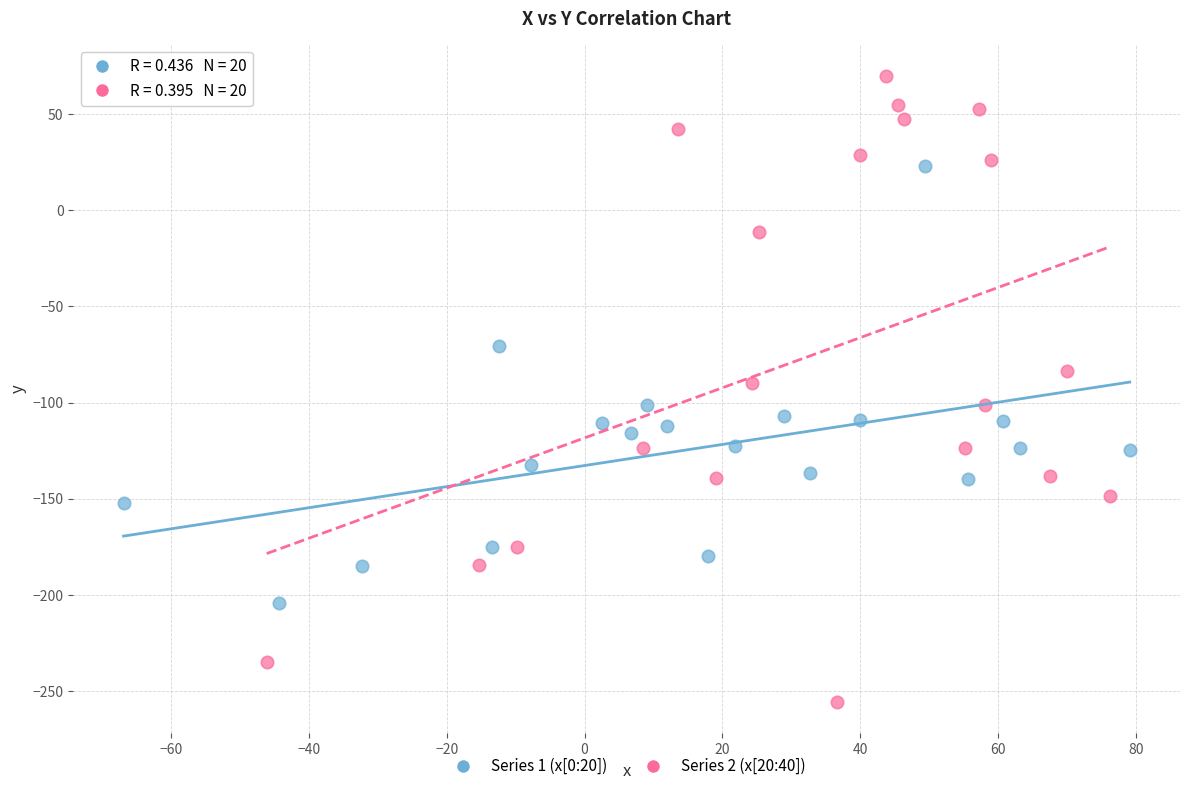

What are all the series names shown in the legend?

Series 1 (x[0:20]), Series 2 (x[20:40])